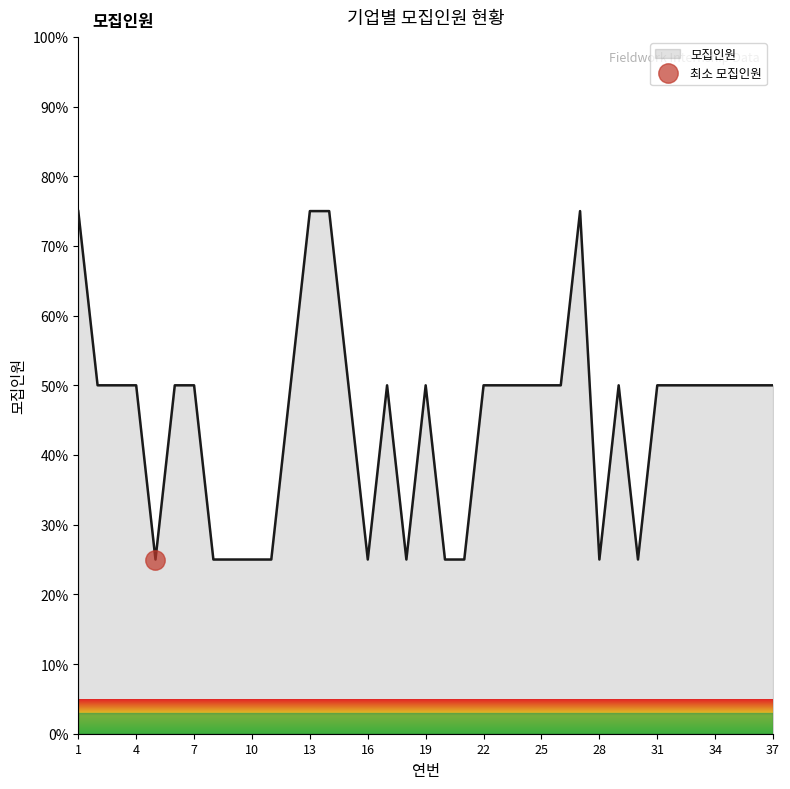

How many data points are less than 50?

11